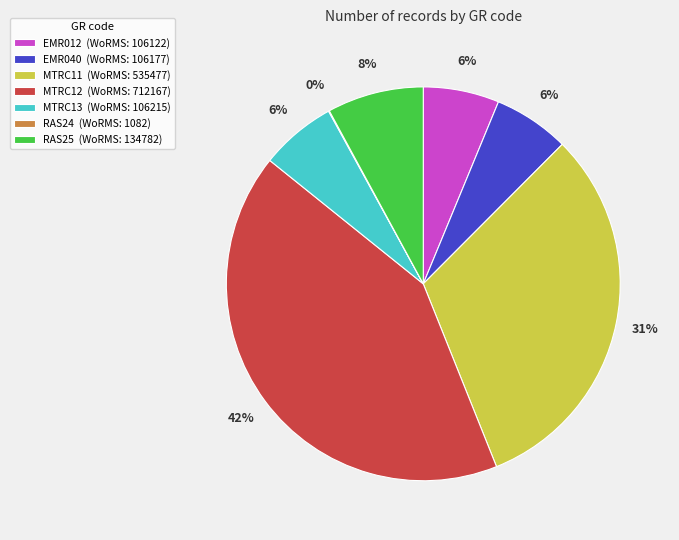

To the nearest percent, what portion does EMR040 (WoRMS: 106177) represent?

6%